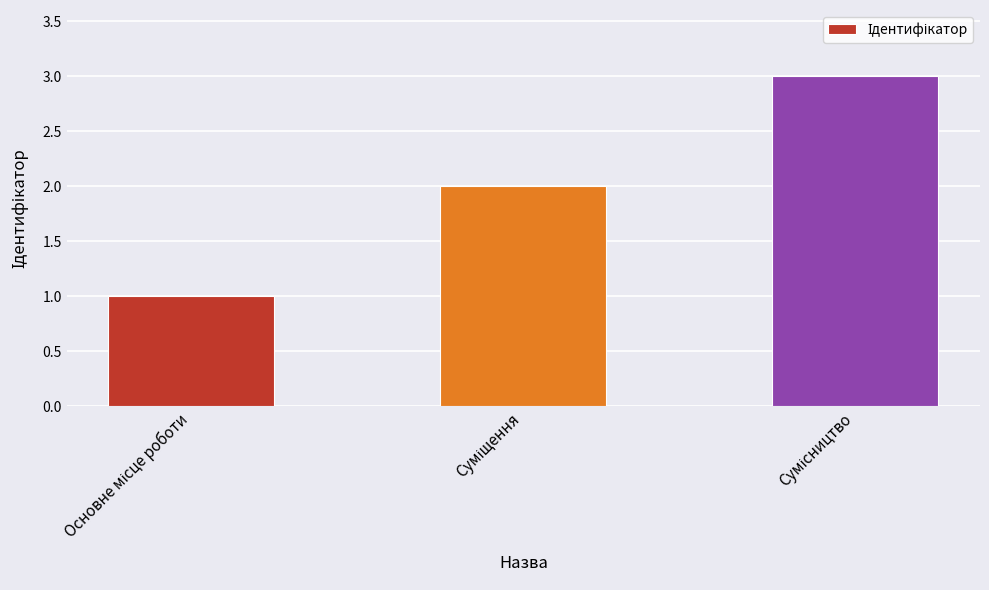

What is the sum of all values?

6